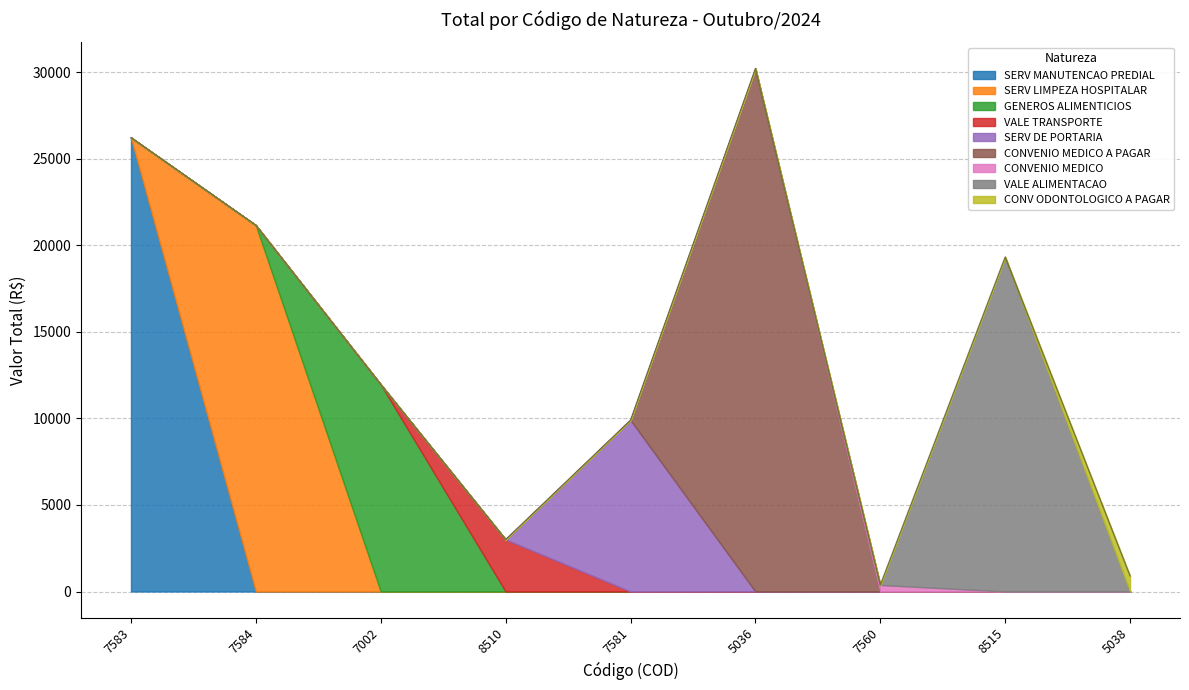

Between 7002 and 8510, which is larger?

7002